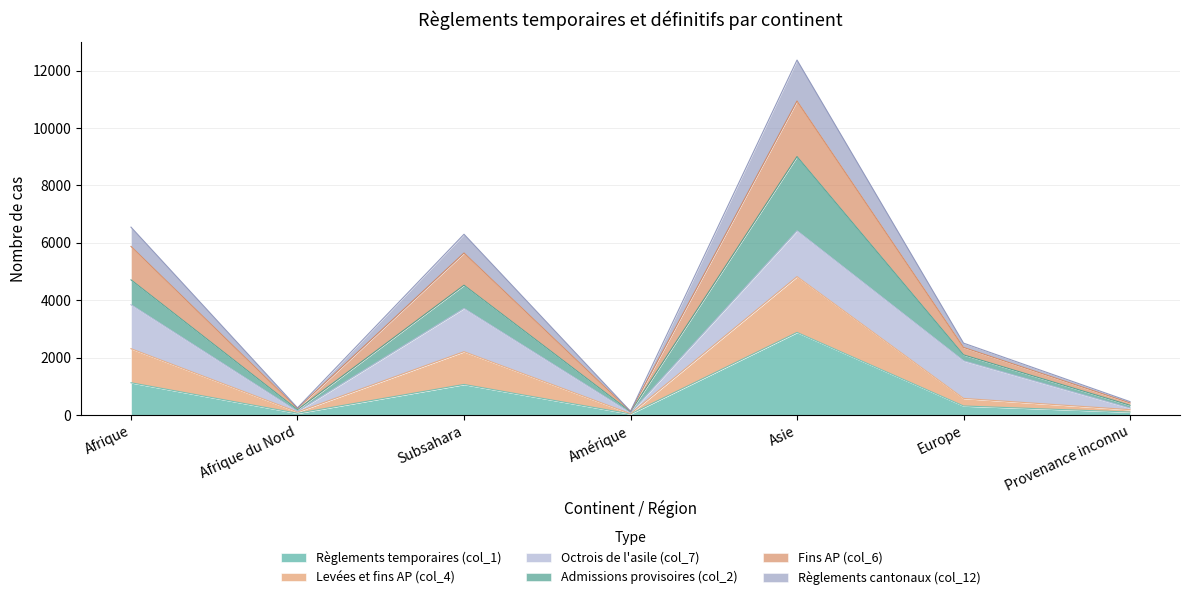

Which label corresponds to the smallest value in the chart?

Amérique